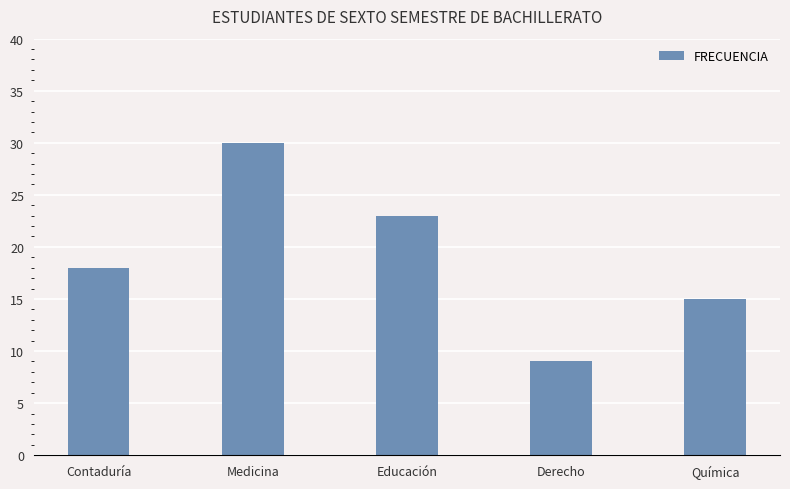

What is the change in value from Contaduría to Educación?

+5